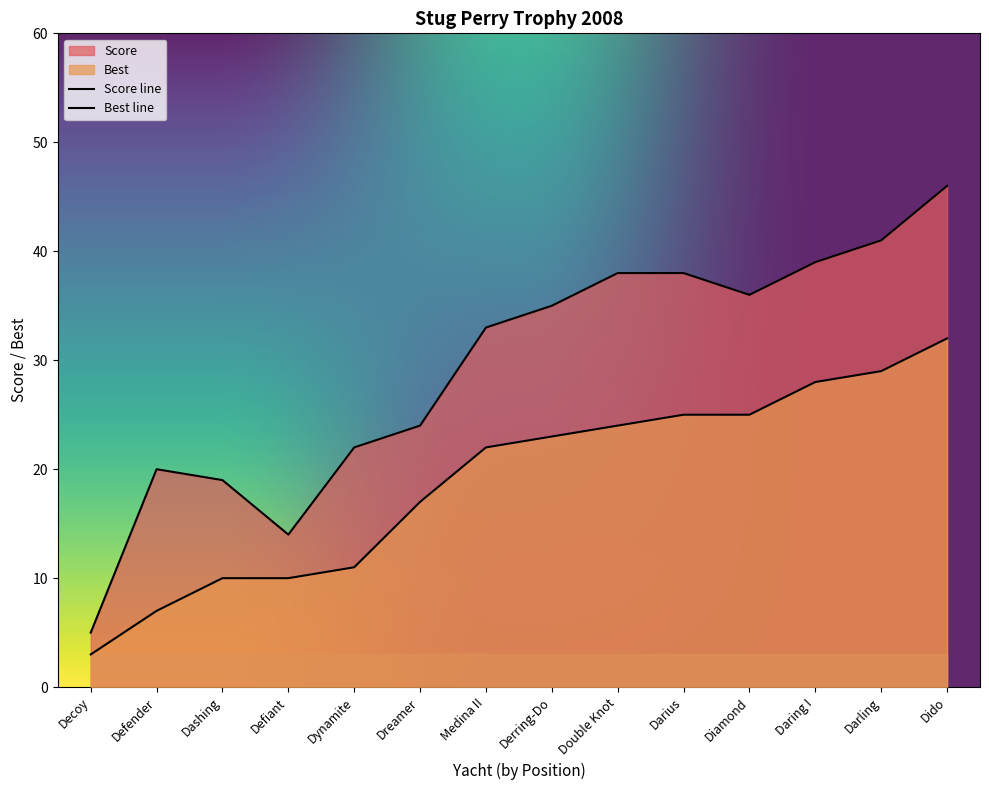

How many lines are shown in the chart?

2